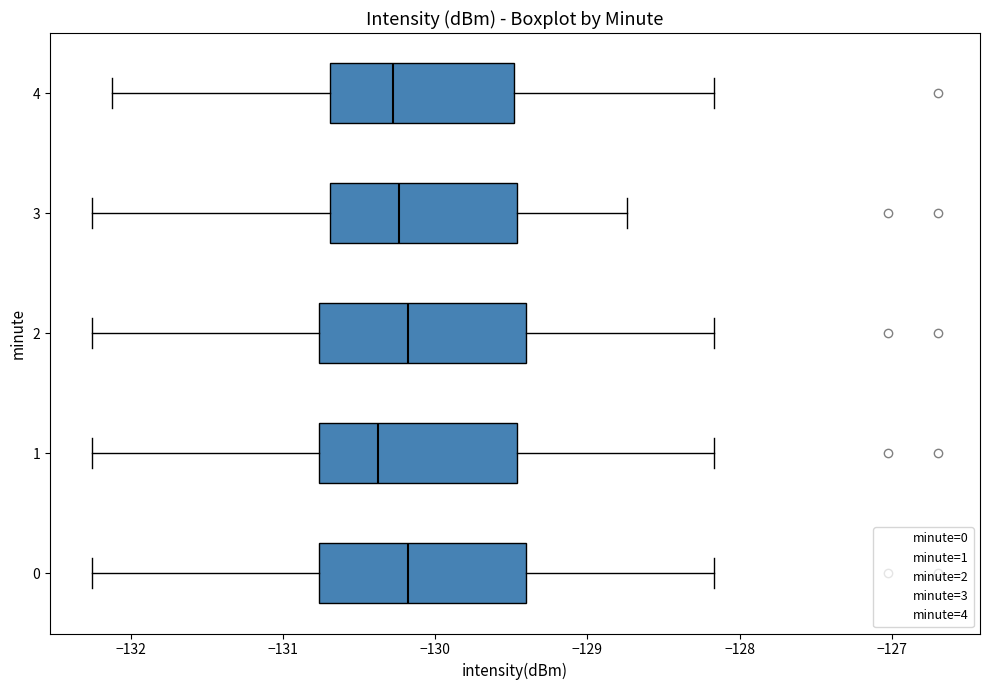

Reading bottom to top, read every box against the x-axis: the position of its median line, the range the box covers, and the ends of its whiskers. The values are not printed on the chart, so give them approximately, as read against the axis.

0: median -130.2, box -130.8 to -129.4, whiskers -132.3 to -128.2
1: median -130.4, box -130.8 to -129.5, whiskers -132.3 to -128.2
2: median -130.2, box -130.8 to -129.4, whiskers -132.3 to -128.2
3: median -130.2, box -130.7 to -129.5, whiskers -132.3 to -128.7
4: median -130.3, box -130.7 to -129.5, whiskers -132.1 to -128.2